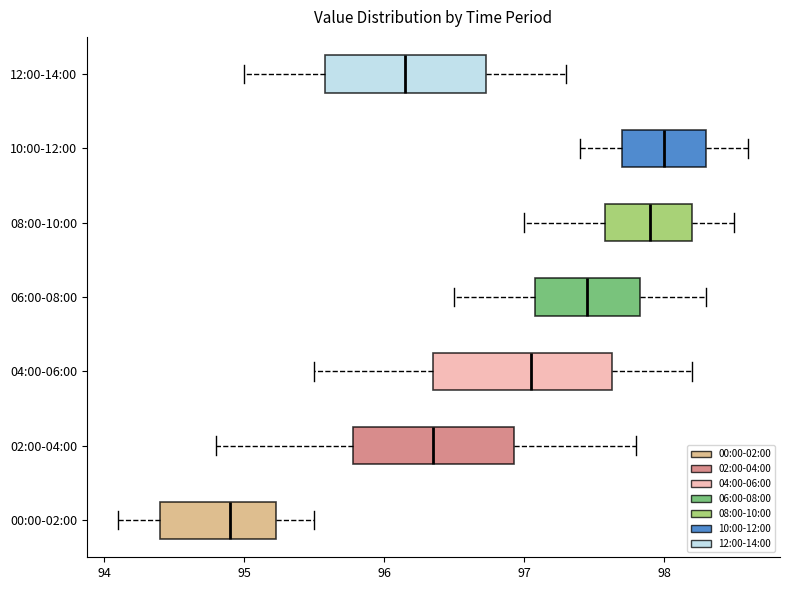

Reading bottom to top, read every box against the x-axis: the position of its median line, the range the box covers, and the ends of its whiskers. The values are not printed on the chart, so give them approximately, as read against the axis.

00:00-02:00: median 94.9, box 94.4 to 95.2, whiskers 94.1 to 95.5
02:00-04:00: median 96.4, box 95.8 to 96.9, whiskers 94.8 to 97.8
04:00-06:00: median 97.1, box 96.4 to 97.6, whiskers 95.5 to 98.2
06:00-08:00: median 97.5, box 97.1 to 97.8, whiskers 96.5 to 98.3
08:00-10:00: median 97.9, box 97.6 to 98.2, whiskers 97.0 to 98.5
10:00-12:00: median 98.0, box 97.7 to 98.3, whiskers 97.4 to 98.6
12:00-14:00: median 96.2, box 95.6 to 96.7, whiskers 95.0 to 97.3